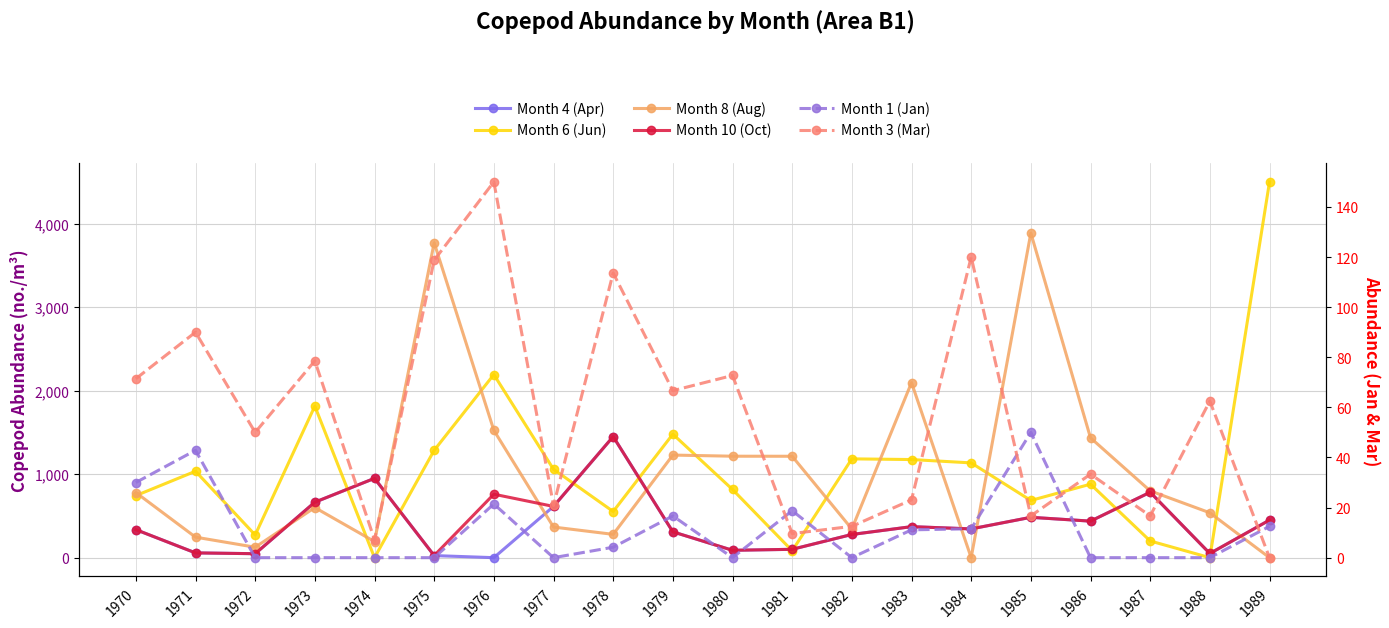

At which category is the sum across all series the highest?

1985